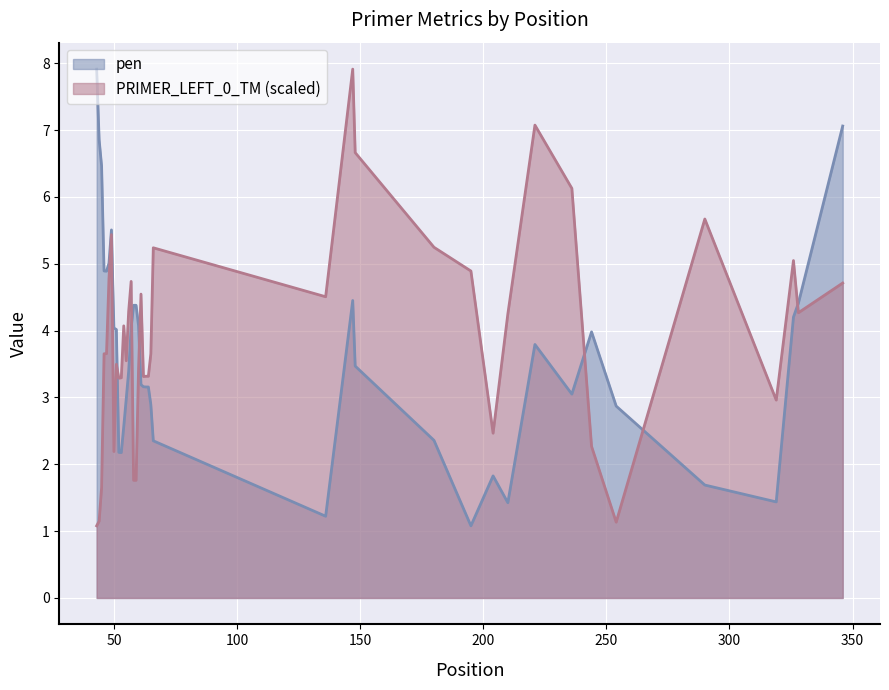

In pen, how many points are higher than both neighbors (excluding endpoints)?

5